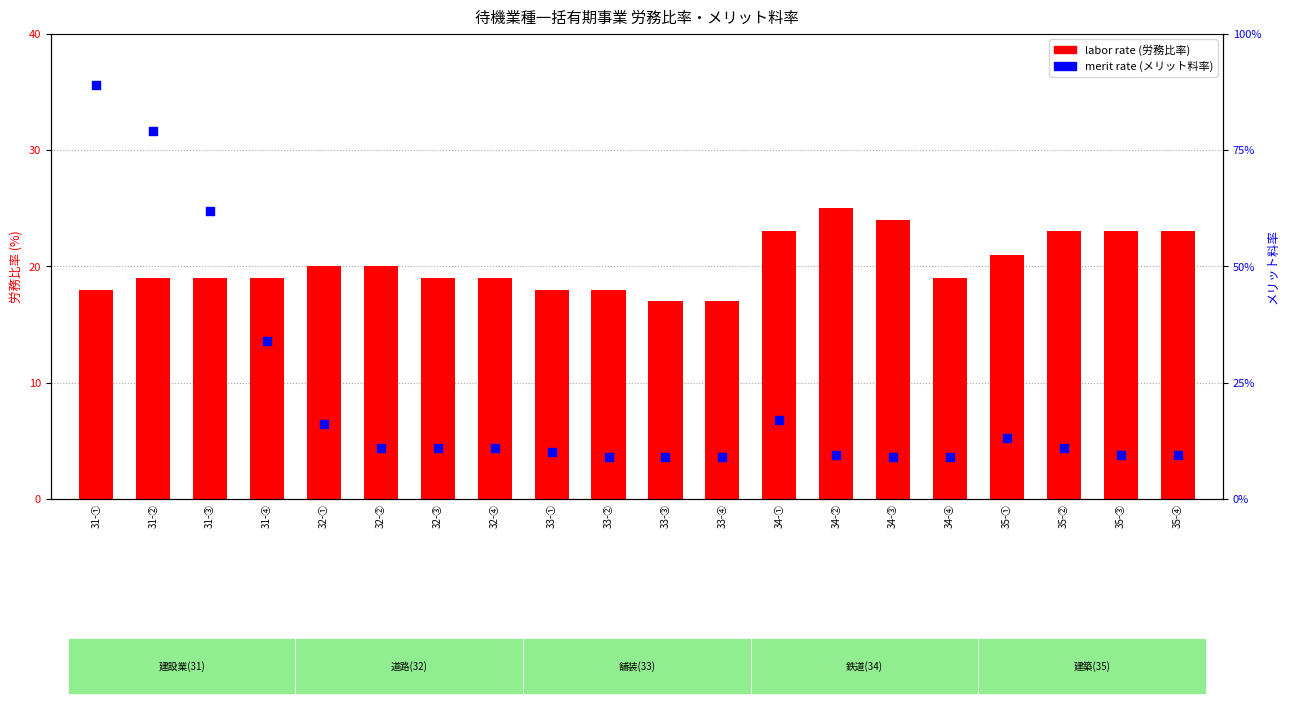

Which series has the widest spread of Y values?

merit rate